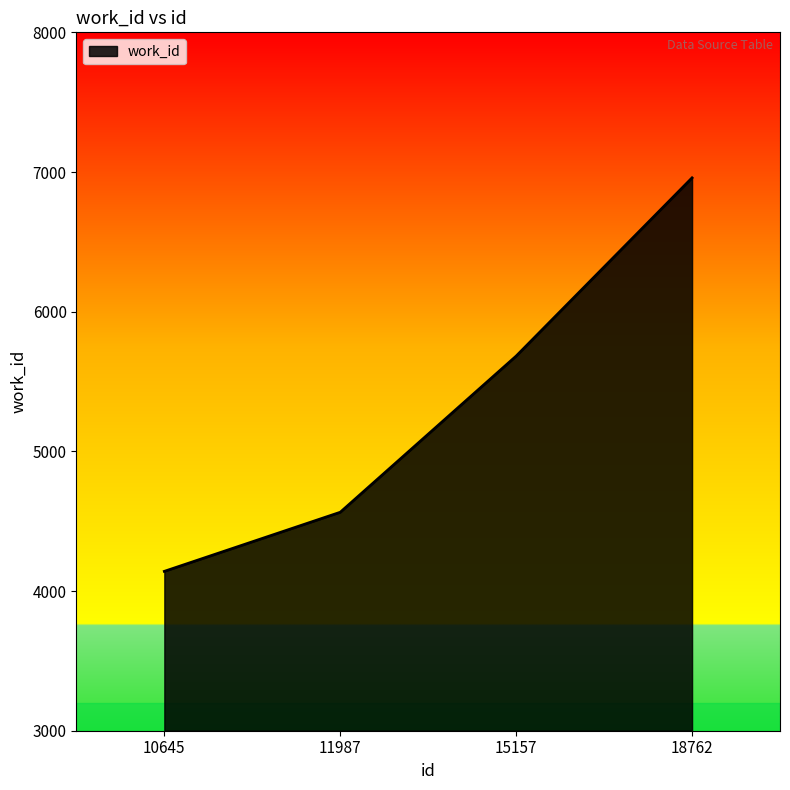

Which category has the lowest value across all series?

10645